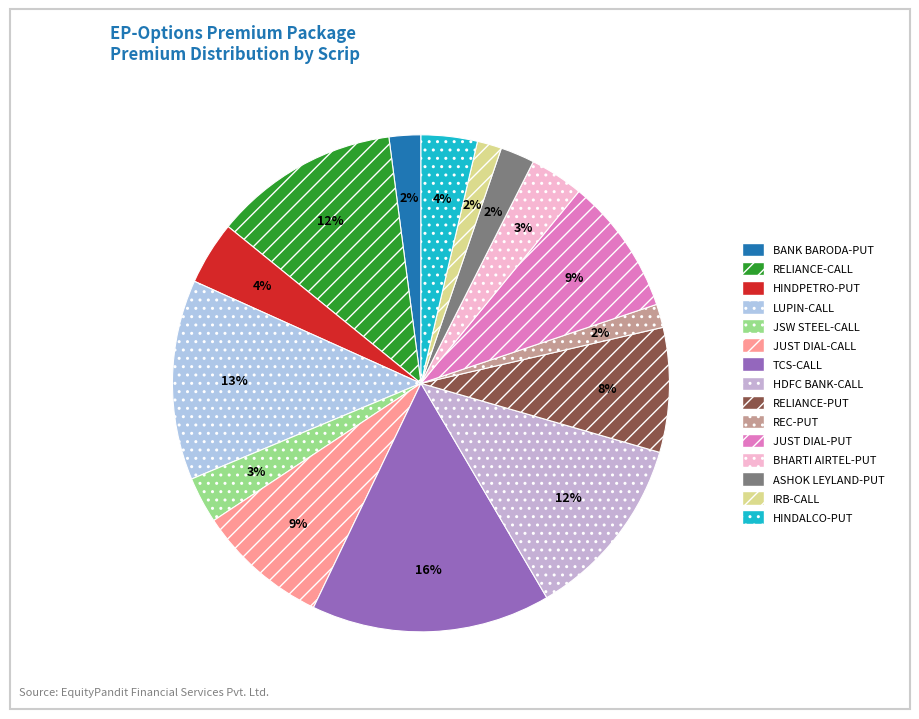

What is the total percentage of BANK BARODA-PUT and IRB-CALL?

3.7%